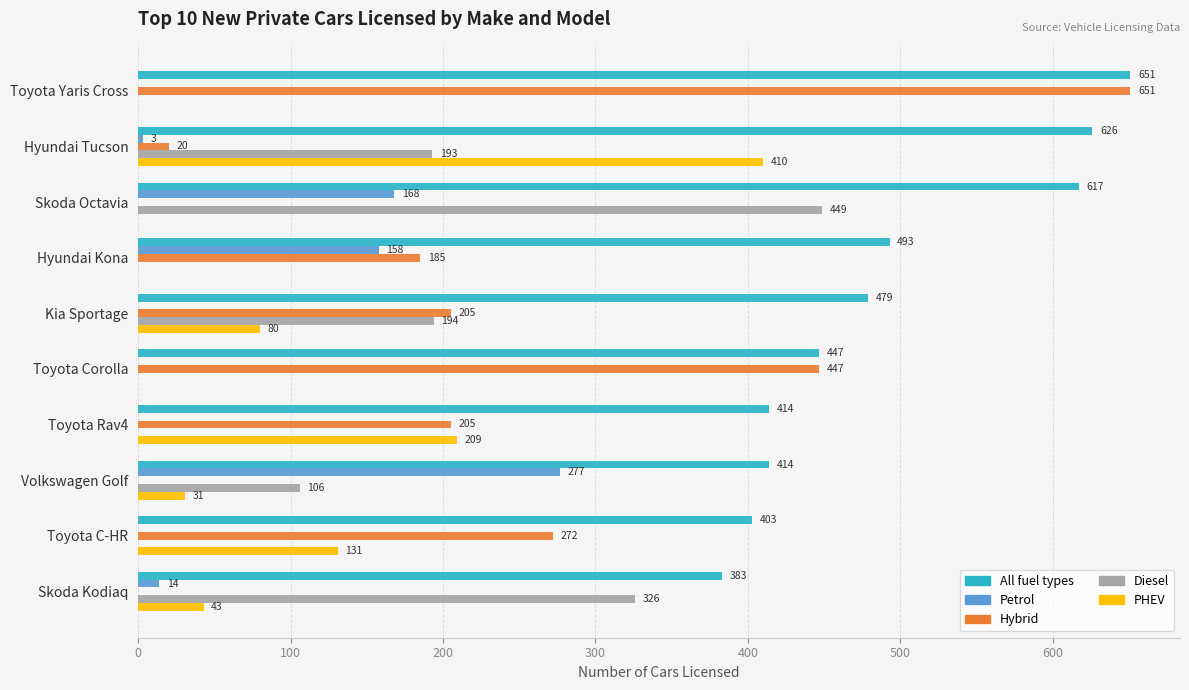

What is the total value across all series at Kia Sportage?

958